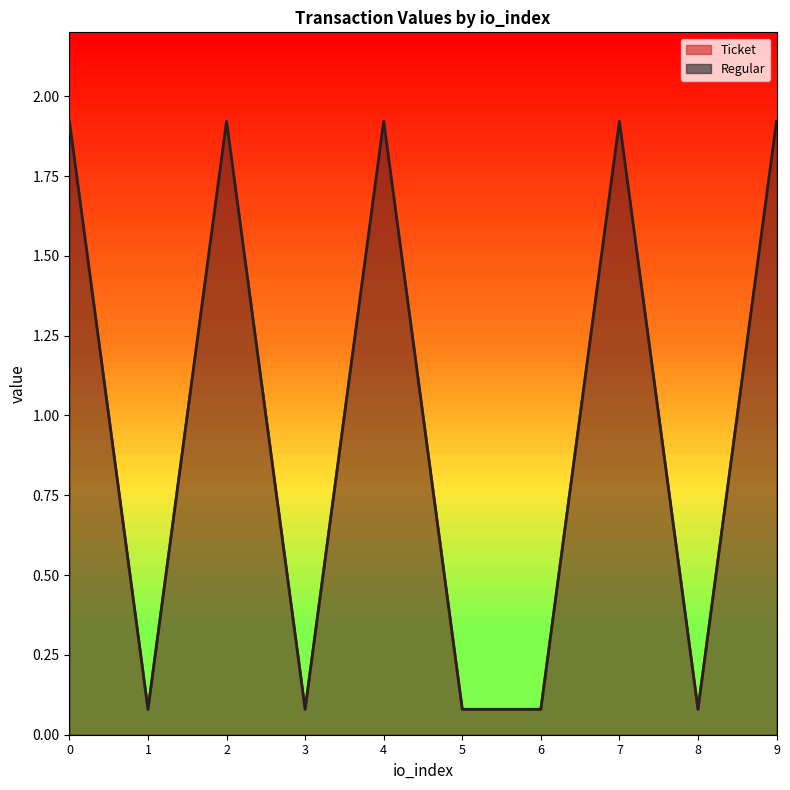

What is the difference between the maximum and minimum values in the Ticket series?

1.8